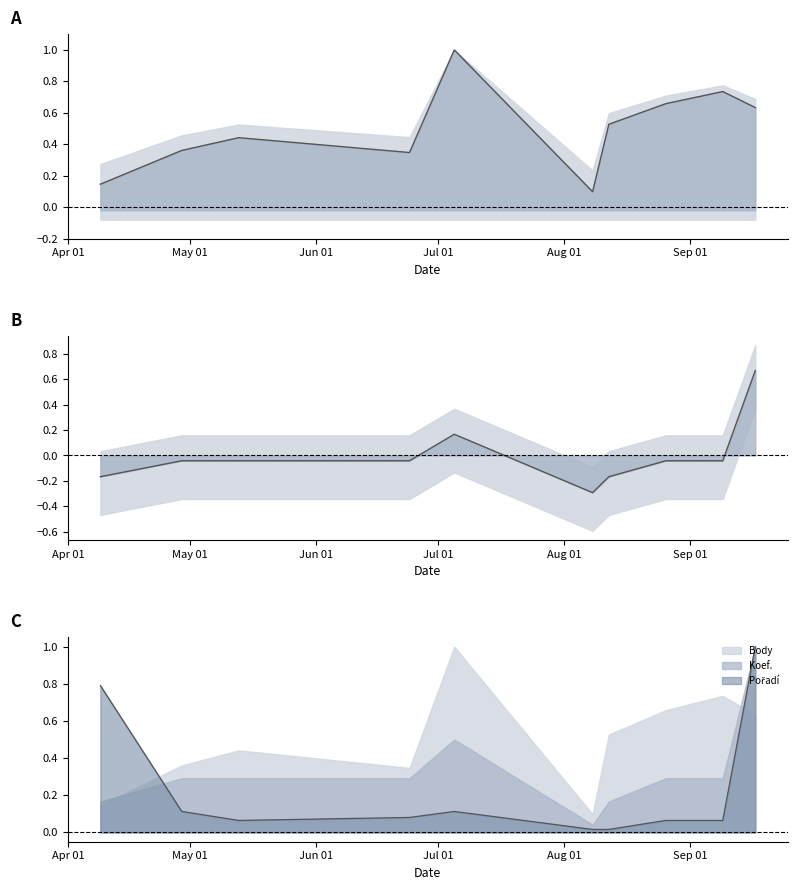

Which series has the largest total across all categories?

Body